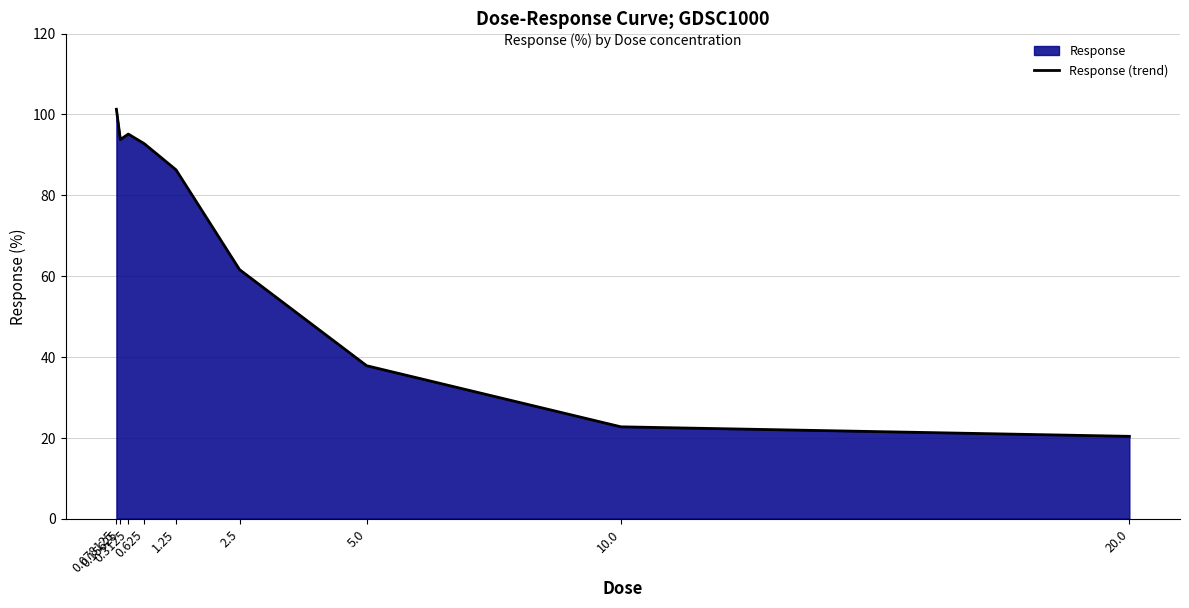

List the labels in order of value, largest first.

0.078125, 0.3125, 0.15625, 0.625, 1.25, 2.5, 5.0, 10.0, 20.0